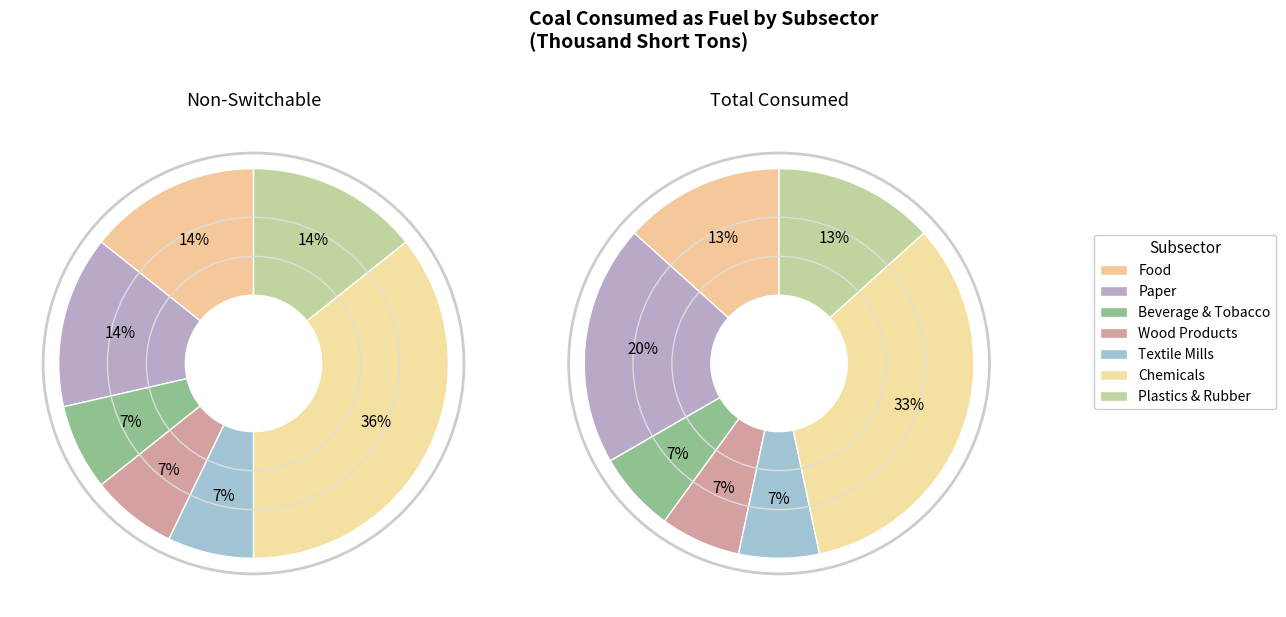

Which category has the smallest portion of the pie?

Beverage and Tobacco Products